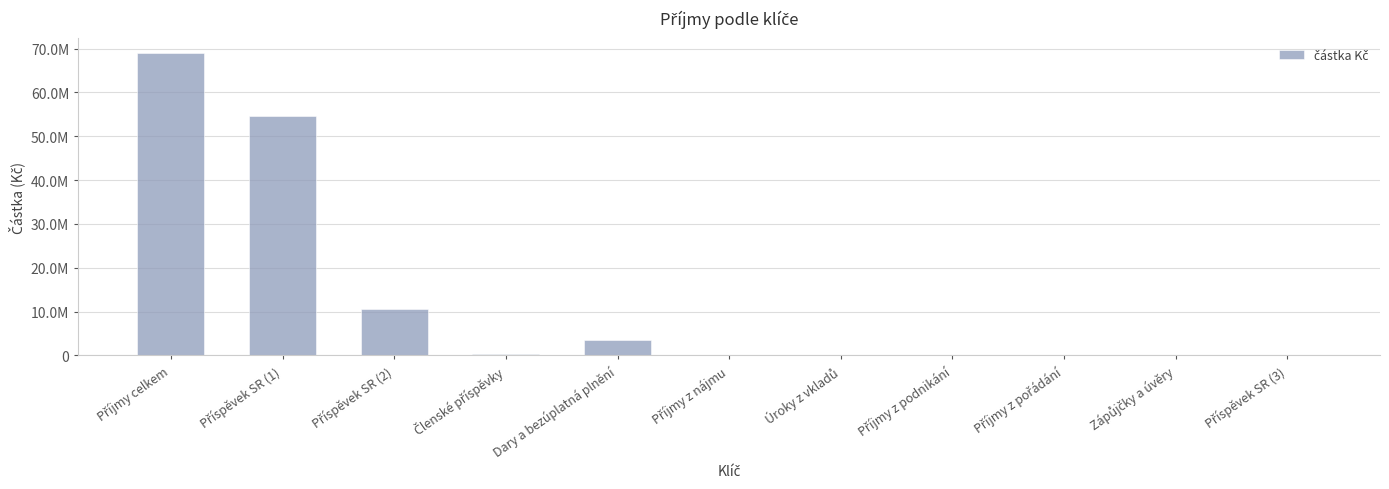

Rank the categories by value from lowest to highest.

Příjmy z nájmu, Příjmy z podnikání, Zápůjčky a úvěry, Příspěvek SR (3), Úroky z vkladů, Příjmy z pořádání, Členské příspěvky, Dary a bezúplatná plnění, Příspěvek SR (2), Příspěvek SR (1), Příjmy celkem